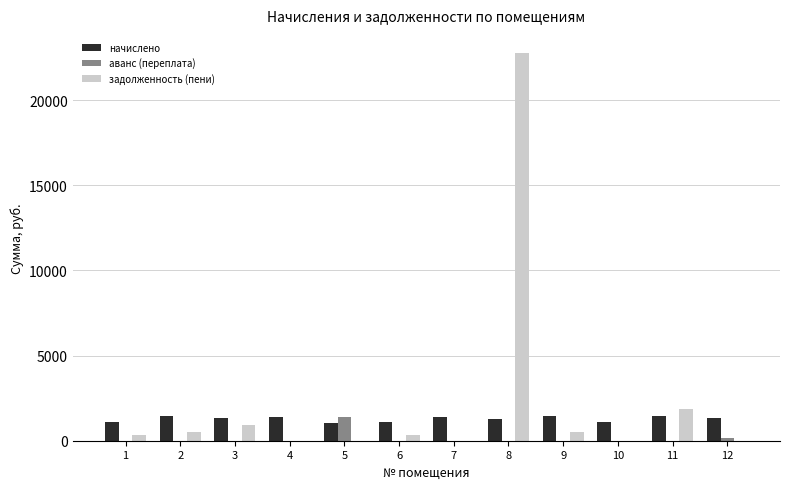

The value of задолженность (пени) at 8 is 22745.9. True or false?

True